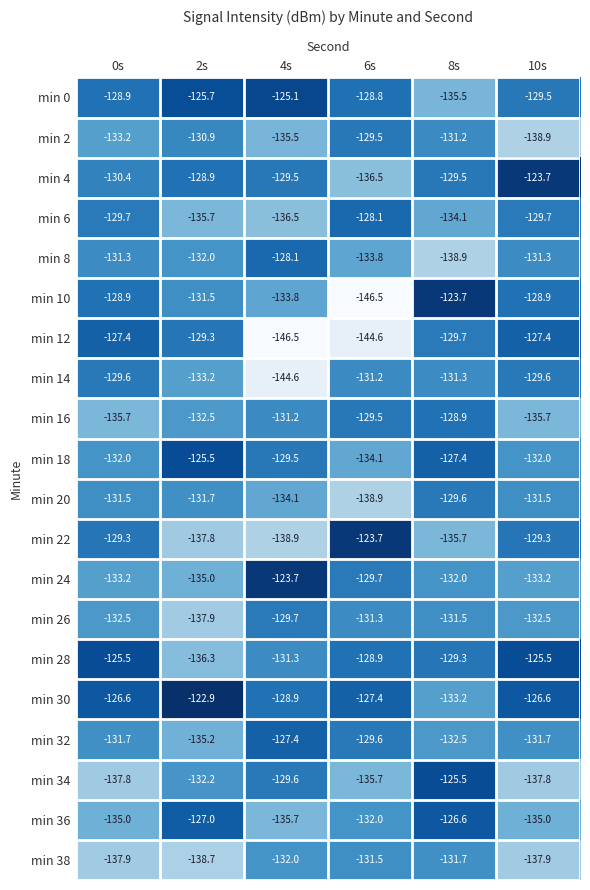

What is the difference between the maximum and minimum values in the min 28 series?

10.8